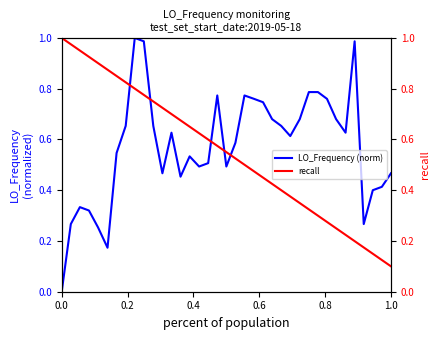

Is it true that LO_Frequency (norm) equals 0.2 at 24?

False